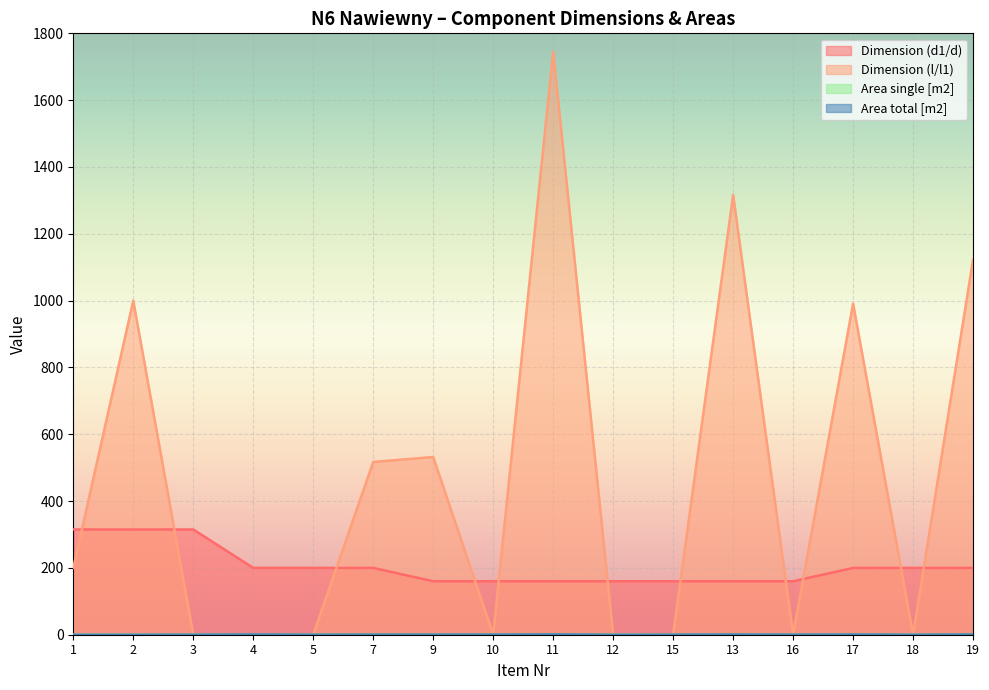

The Area single [m2] series shows -0.4 at 2. True or false?

False